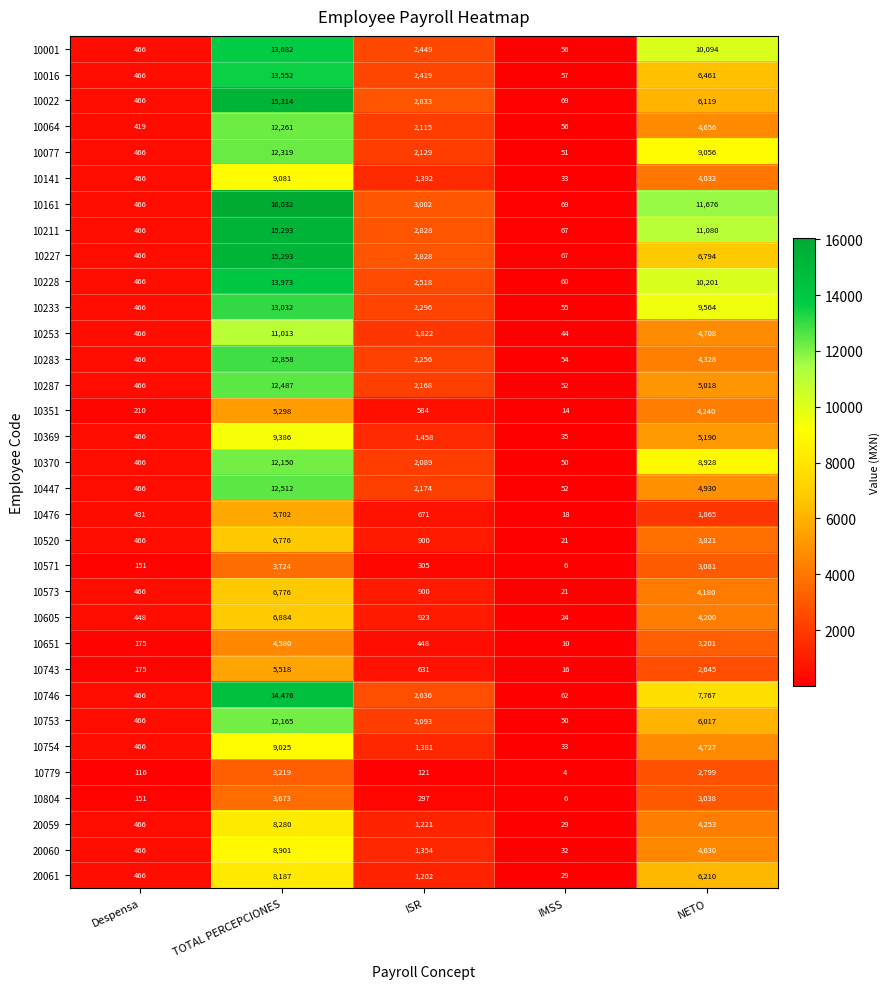

At which label is 10651 closest to 2295?

NETO